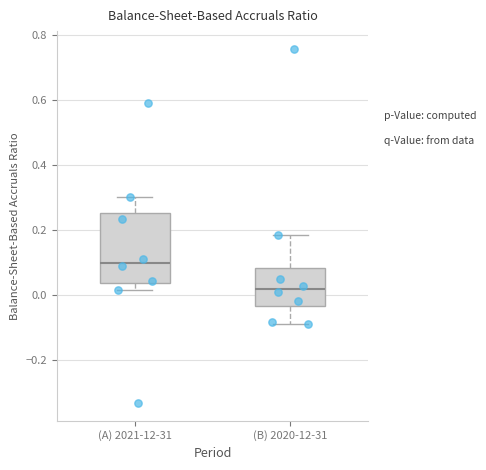

Comparing the boxes themselves (not the whiskers), which one is the tallest?

(A) 2021-12-31